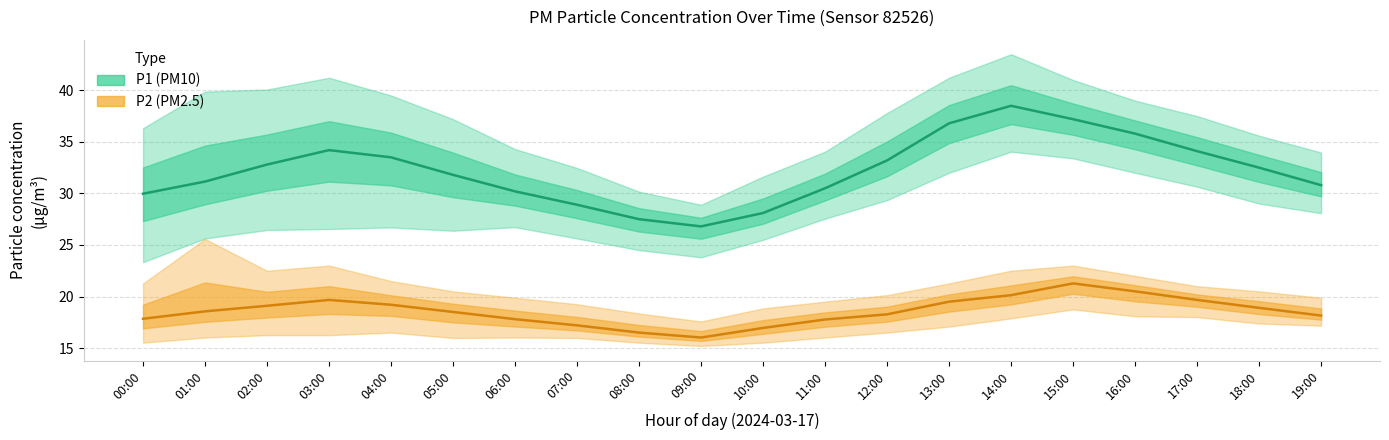

Reading left to right, what are all the values shown in this chart?

P1 (PM10) mean: 00:00=30.0	01:00=31.1	02:00=32.8	03:00=34.2	04:00=33.5	05:00=31.8	06:00=30.2	07:00=28.9	08:00=27.5	09:00=26.8	10:00=28.1	11:00=30.5	12:00=33.2	13:00=36.8	14:00=38.5	15:00=37.2	16:00=35.8	17:00=34.1	18:00=32.5	19:00=30.8
P2 (PM2.5) mean: 00:00=17.8	01:00=18.6	02:00=19.1	03:00=19.7	04:00=19.2	05:00=18.5	06:00=17.8	07:00=17.2	08:00=16.5	09:00=16.0	10:00=16.9	11:00=17.8	12:00=18.3	13:00=19.5	14:00=20.1	15:00=21.3	16:00=20.5	17:00=19.7	18:00=18.9	19:00=18.1